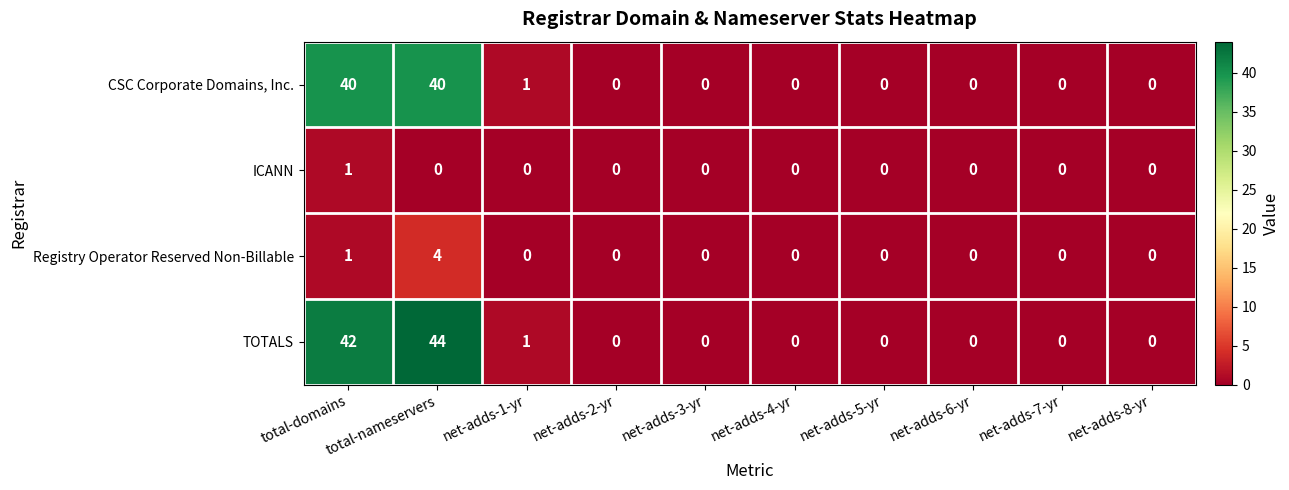

Which category has the highest value across all series?

total-nameservers